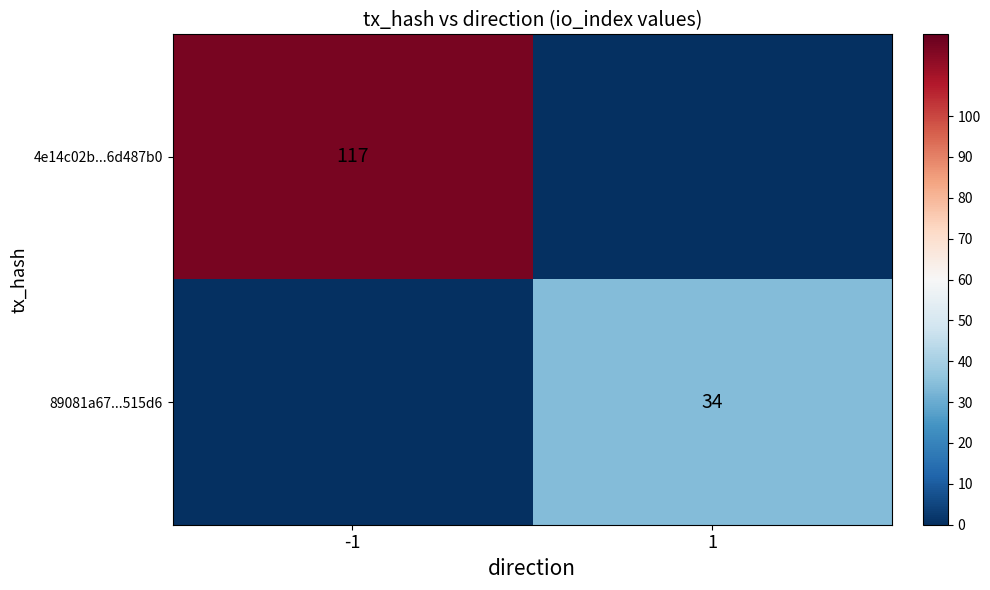

The value of 4e14c02b...6d487b0 at -1 is 117. True or false?

True